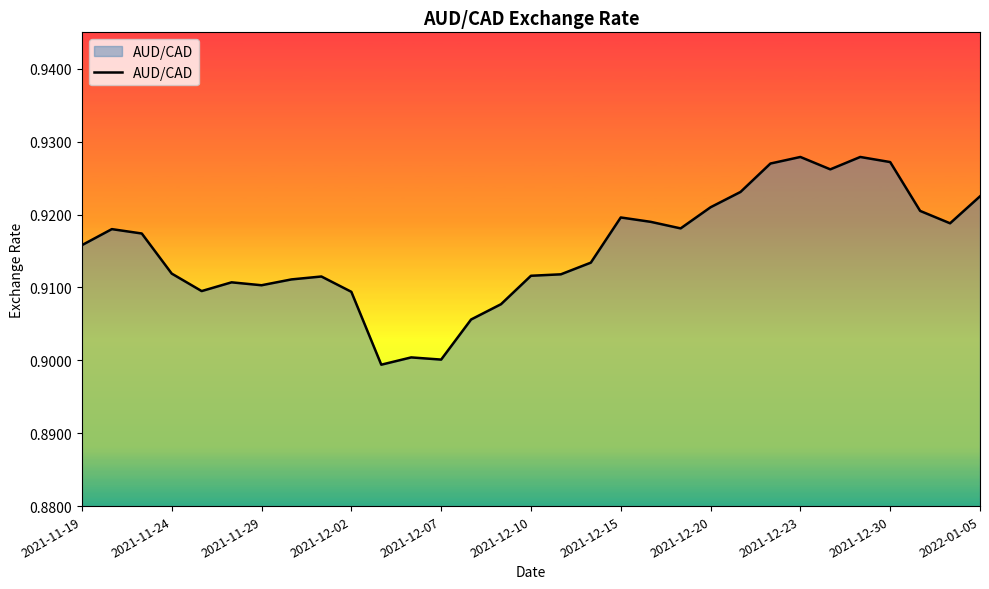

Reading right to left, list all the values displayed in this chart.

0.9	0.9	0.9	0.9	0.9	0.9	0.9	0.9	0.9	0.9	0.9	0.9	0.9	0.9	0.9	0.9	0.9	0.9	0.9	0.9	0.9	0.9	0.9	0.9	0.9	0.9	0.9	0.9	0.9	0.9	0.9